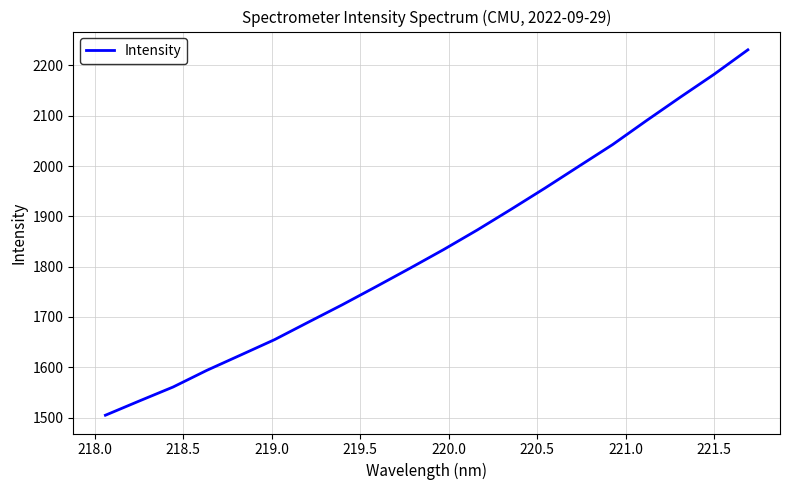

What is the maximum value shown in the chart?

2231.1